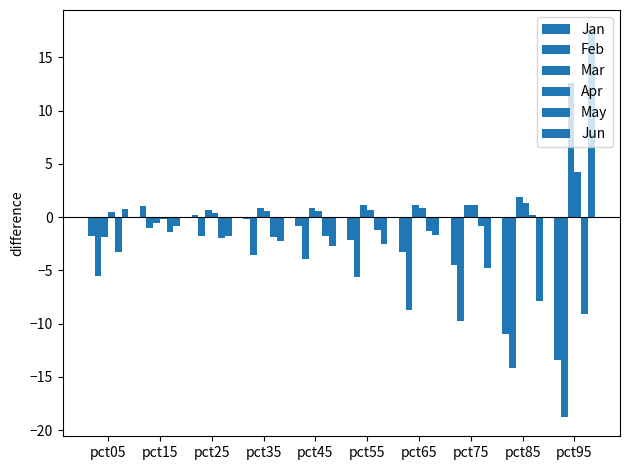

Reading right to left, what are all the values shown in this chart?

Jan: pct95=-13.4	pct85=-10.9	pct75=-4.5	pct65=-3.3	pct55=-2.1	pct45=-0.8	pct35=-0.2	pct25=0.2	pct15=1.0	pct05=-1.8
Feb: pct95=-18.8	pct85=-14.1	pct75=-9.8	pct65=-8.7	pct55=-5.7	pct45=-3.9	pct35=-3.6	pct25=-1.7	pct15=-1.0	pct05=-5.5
Mar: pct95=12.6	pct85=1.9	pct75=1.2	pct65=1.1	pct55=1.1	pct45=0.9	pct35=0.9	pct25=0.7	pct15=-0.5	pct05=-1.9
Apr: pct95=4.2	pct85=1.3	pct75=1.1	pct65=0.8	pct55=0.7	pct45=0.6	pct35=0.6	pct25=0.4	pct15=-0.2	pct05=0.5
May: pct95=-9.1	pct85=0.2	pct75=-0.9	pct65=-1.3	pct55=-1.2	pct45=-1.8	pct35=-1.8	pct25=-1.9	pct15=-1.4	pct05=-3.3
Jun: pct95=17.6	pct85=-7.8	pct75=-4.7	pct65=-1.6	pct55=-2.5	pct45=-2.7	pct35=-2.3	pct25=-1.8	pct15=-0.8	pct05=0.8